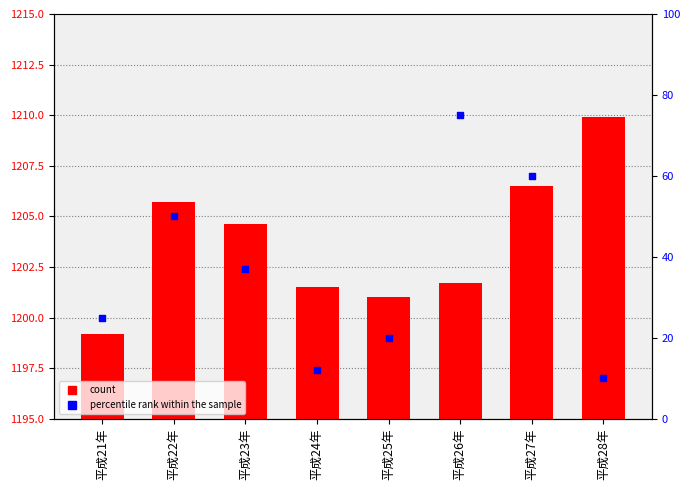

Which series has the largest Y range (max minus min)?

percentile rank within the sample